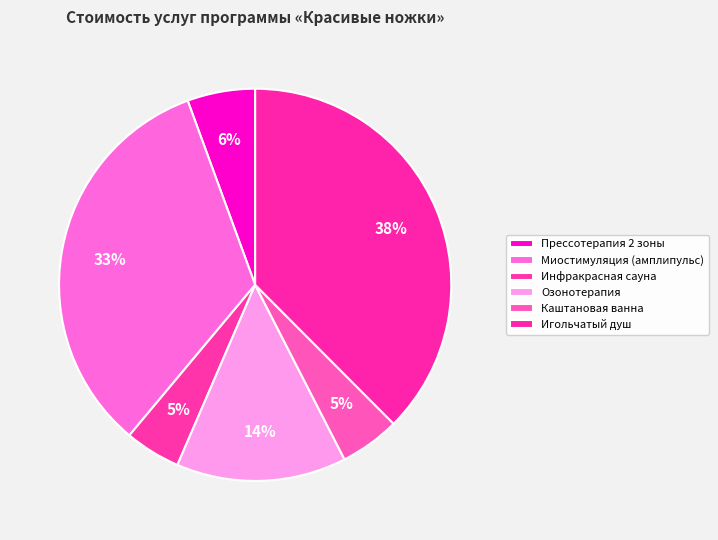

How many segments does this pie chart have?

6